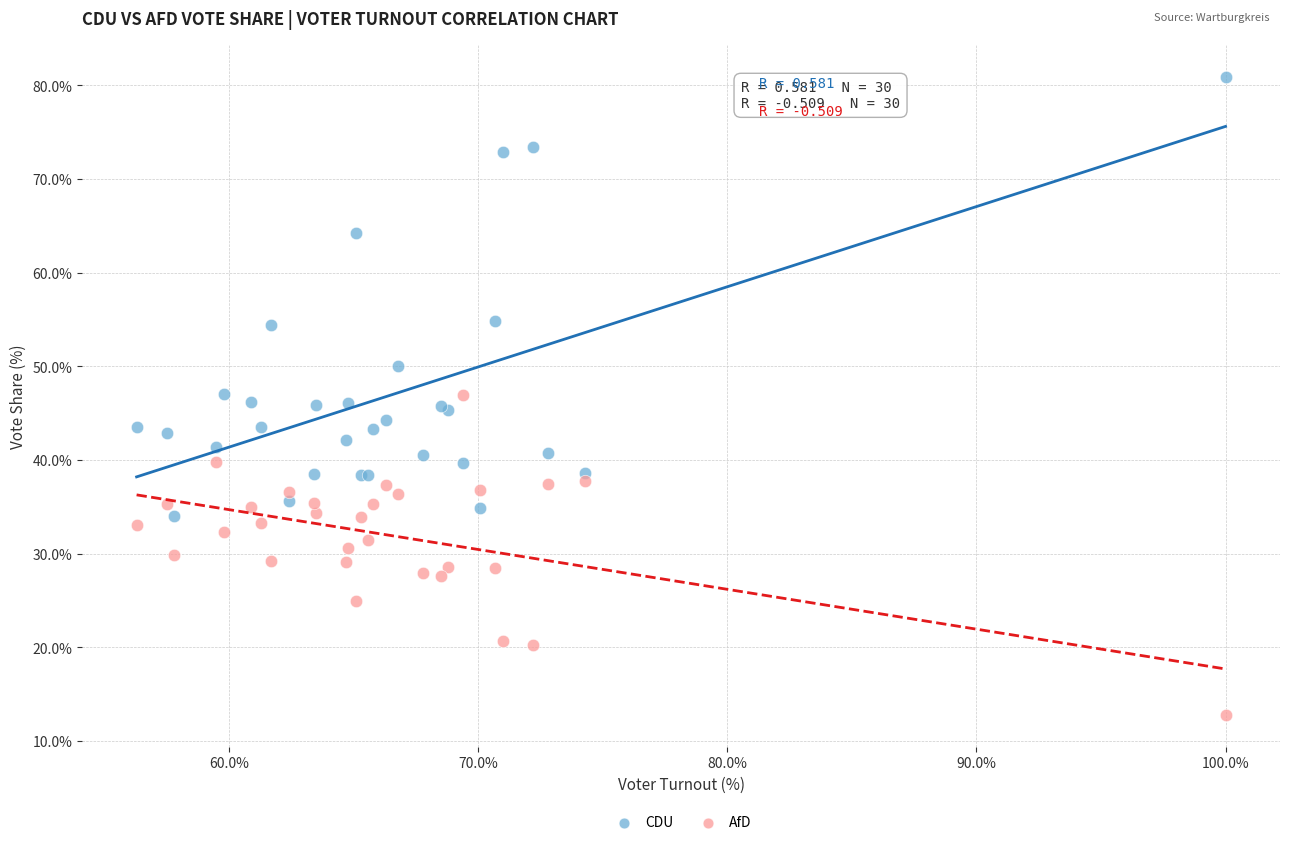

Which series has the largest Y range (max minus min)?

CDU